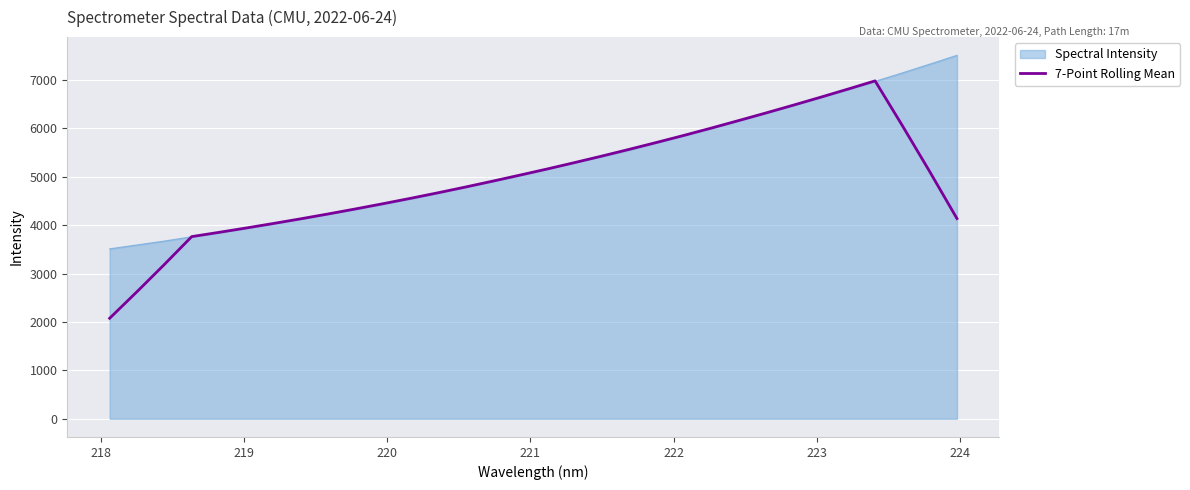

List the series in order of their peak value, lowest first.

7-Point Rolling Mean, Spectral Intensity